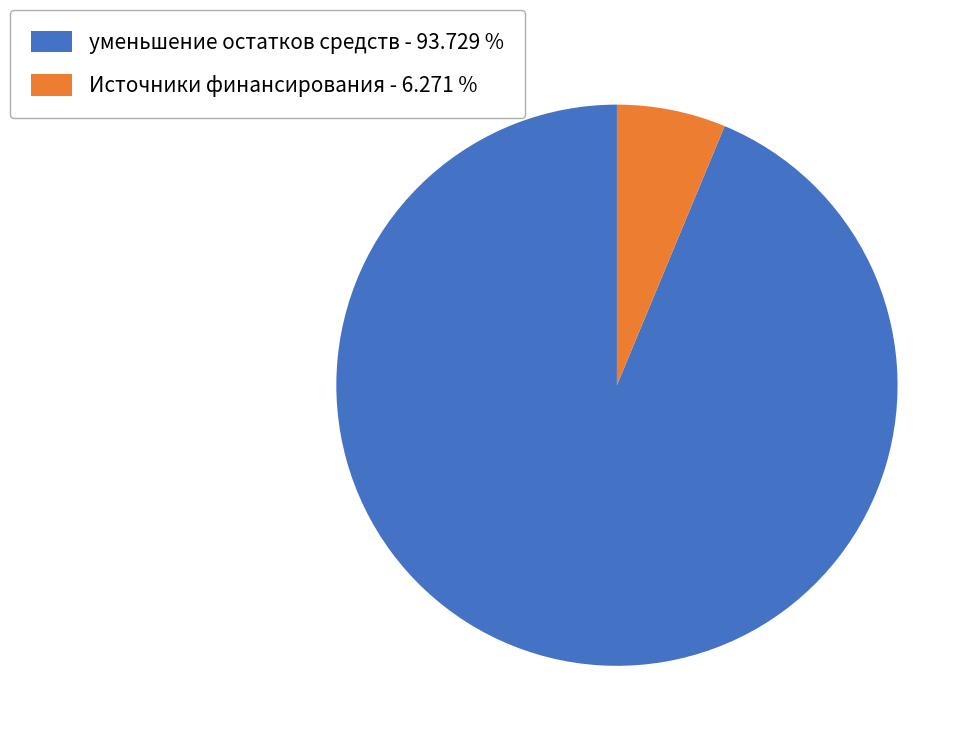

Combined, do уменьшение остатков средств - 93.729 % and Источники финансирования - 6.271 % account for over 50%?

Yes